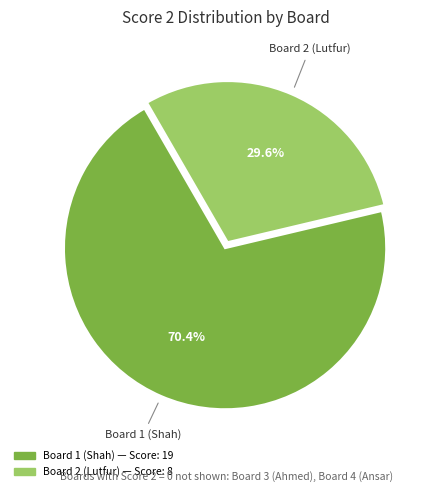

Is there any slice that represents more than half of the pie?

Yes